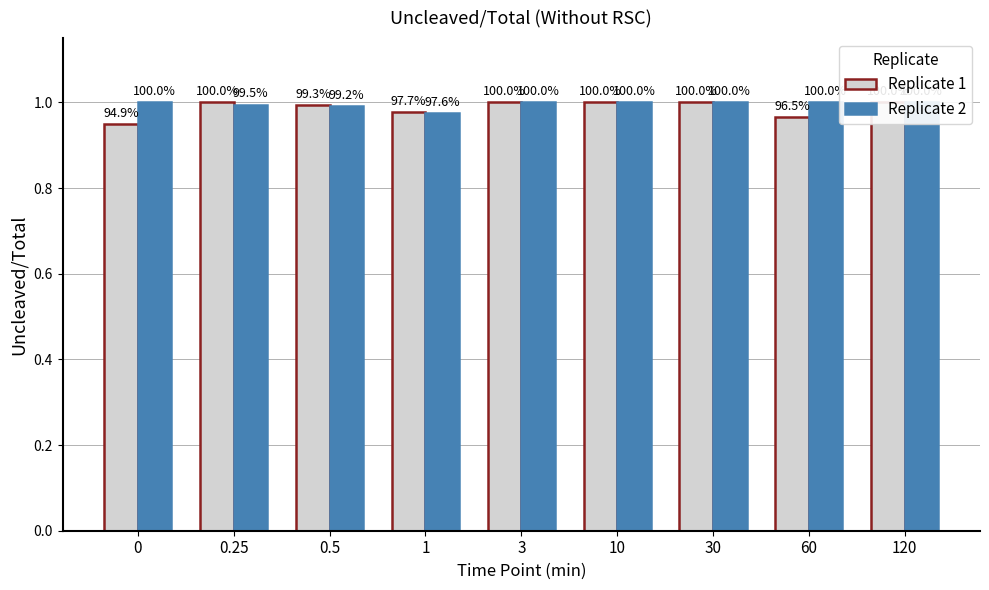

What is the lowest value of the Replicate 2 series?

1.0